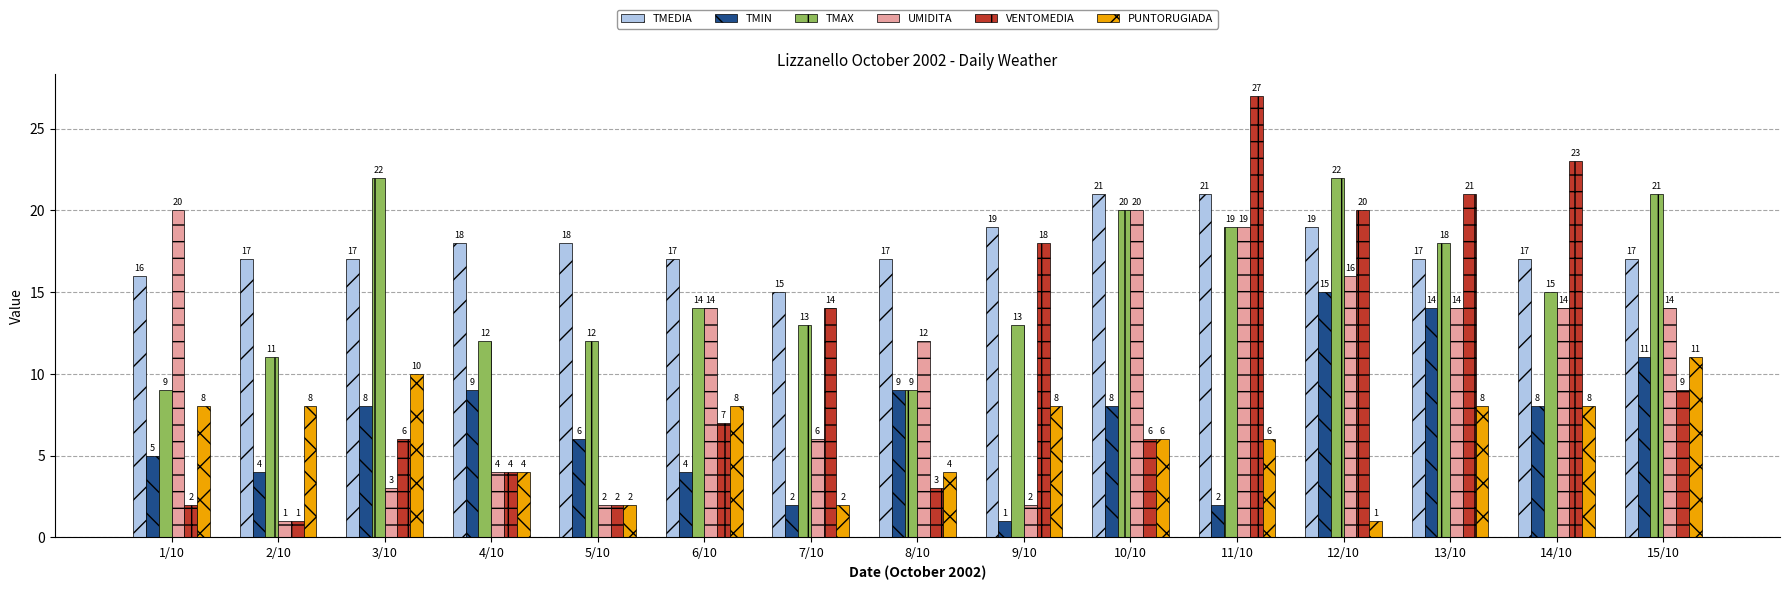

Reading left to right, list all the values displayed in this chart.

TMEDIA: 16	17	17	18	18	17	15	17	19	21	21	19	17	17	17
TMIN: 5	4	8	9	6	4	2	9	1	8	2	15	14	8	11
TMAX: 9	11	22	12	12	14	13	9	13	20	19	22	18	15	21
UMIDITA: 20	1	3	4	2	14	6	12	2	20	19	16	14	14	14
VENTOMEDIA: 2	1	6	4	2	7	14	3	18	6	27	20	21	23	9
PUNTORUGIADA: 8	8	10	4	2	8	2	4	8	6	6	1	8	8	11